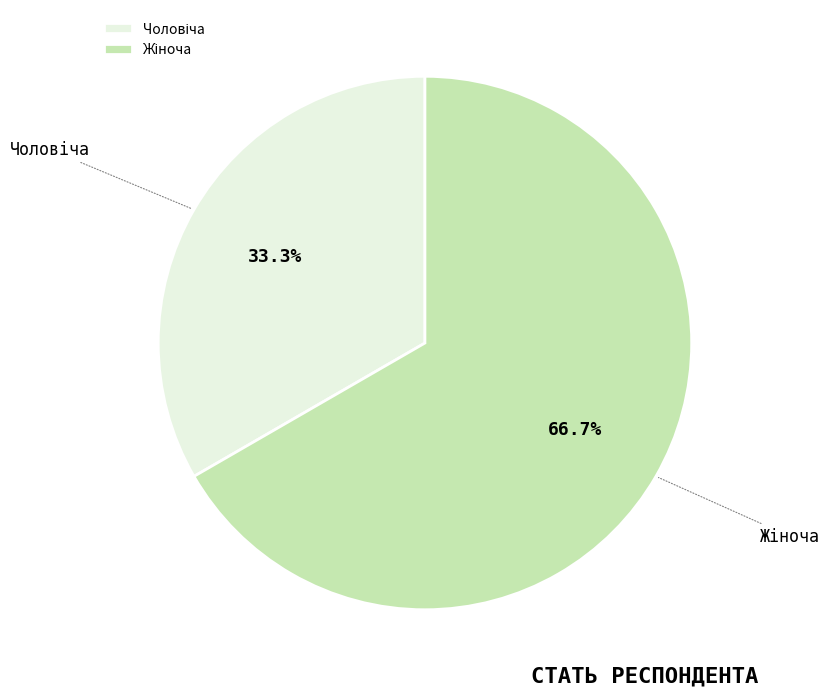

Is there a majority slice in this chart?

Yes